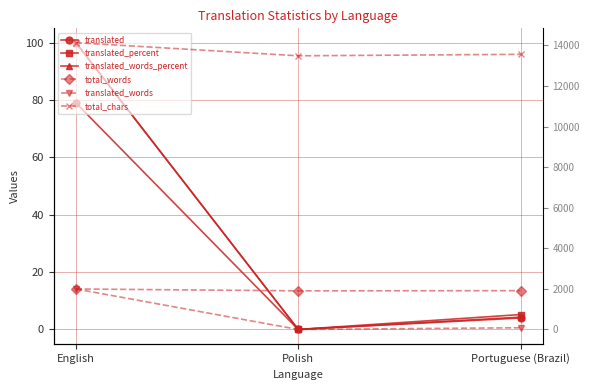

Does the chart display data point markers on the line(s)?

Yes